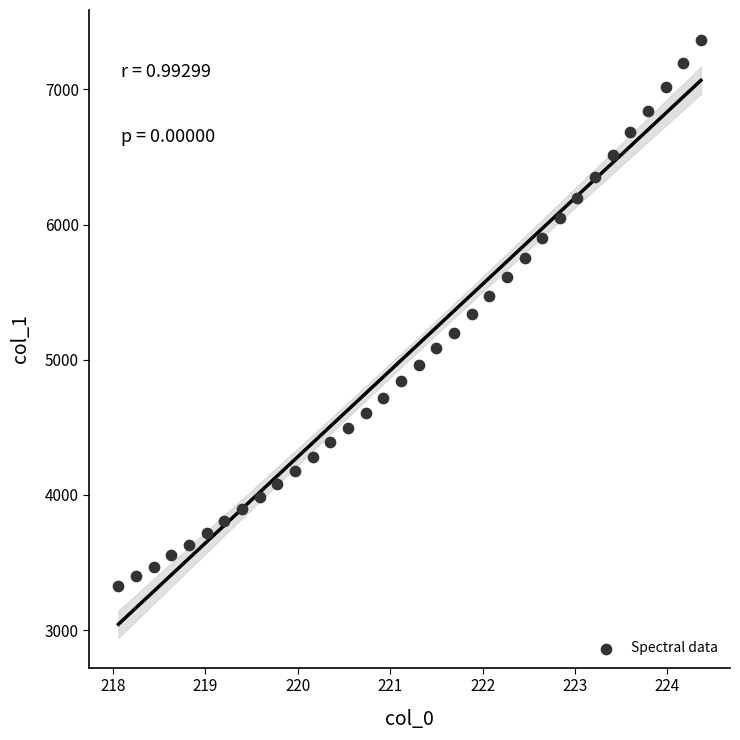

What is the range of X values (max minus min)?

6.3